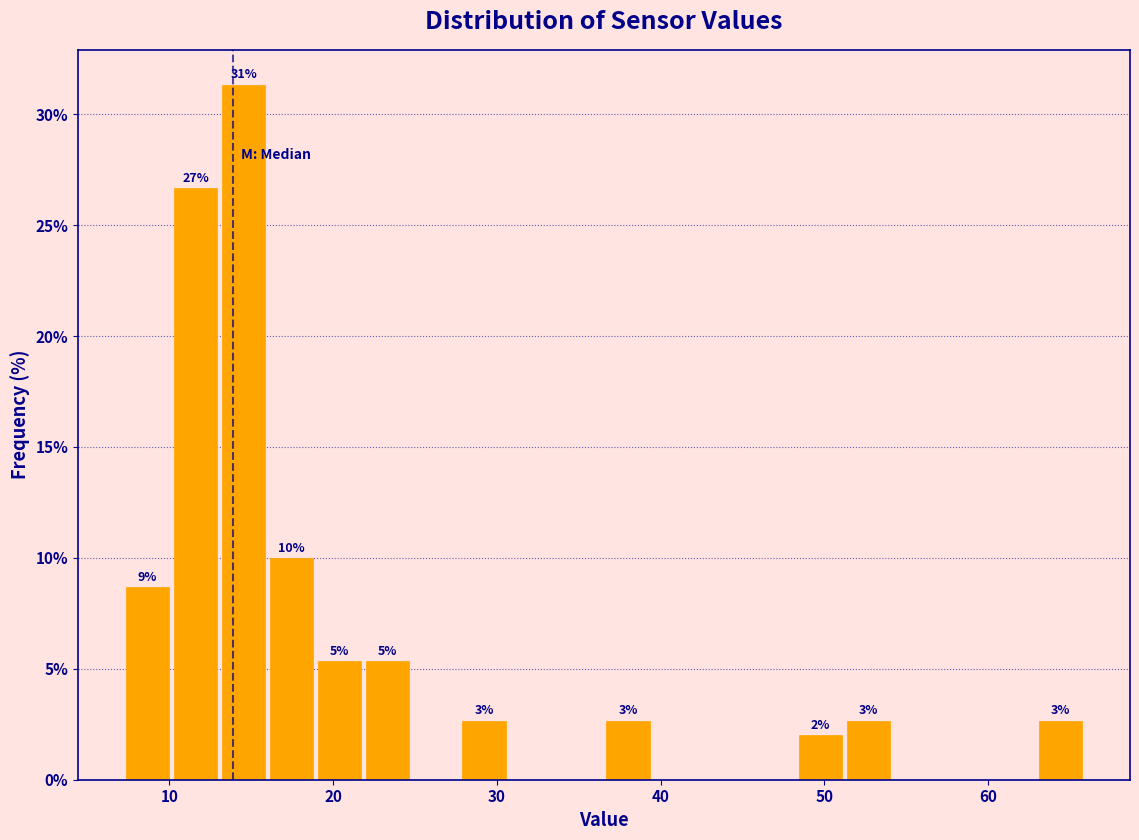

Read against the x-axis, roughly where is the centre of the tallest bar?

15